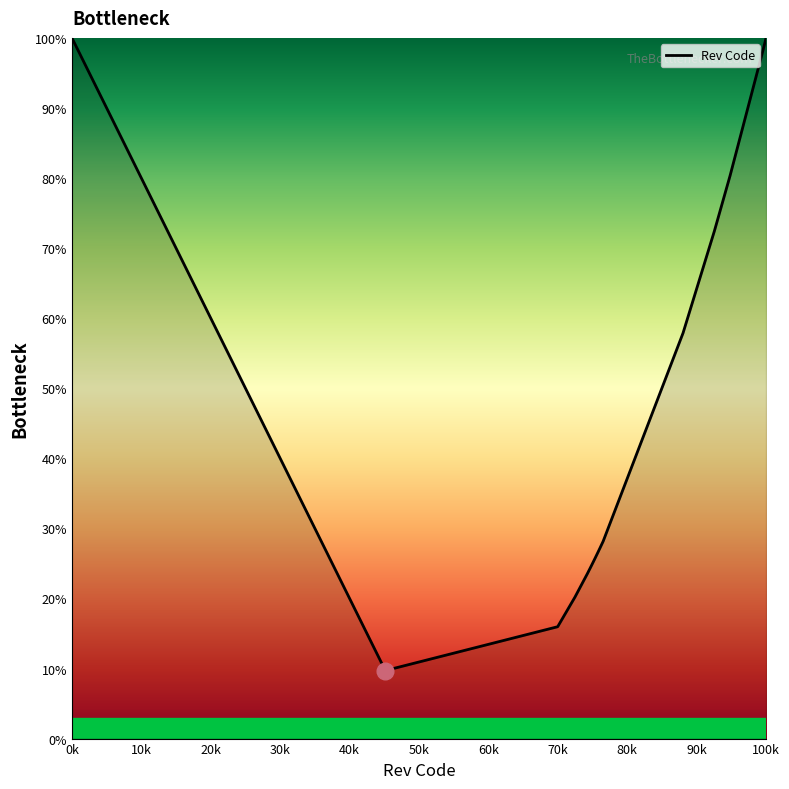

What is the maximum value shown in the chart?

100.0